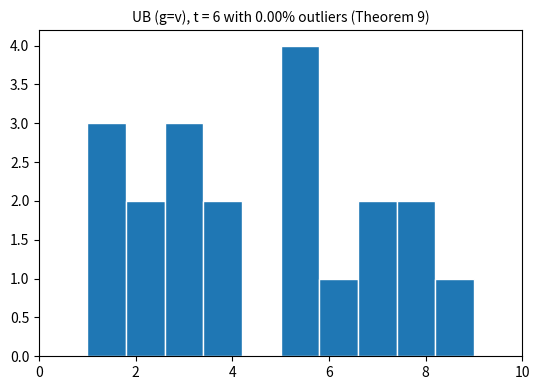

Reading left to right, transcribe this chart: for each bar, give the range it covers on the x-axis and its height. The values are not printed on the chart, so give them approximately, as read against the axis.

1.0 to 1.8: 3
1.8 to 2.6: 2
2.6 to 3.4: 3
3.4 to 4.2: 2
4.2 to 5.0: 0
5.0 to 5.8: 4
5.8 to 6.6: 1
6.6 to 7.4: 2
7.4 to 8.2: 2
8.2 to 9.0: 1